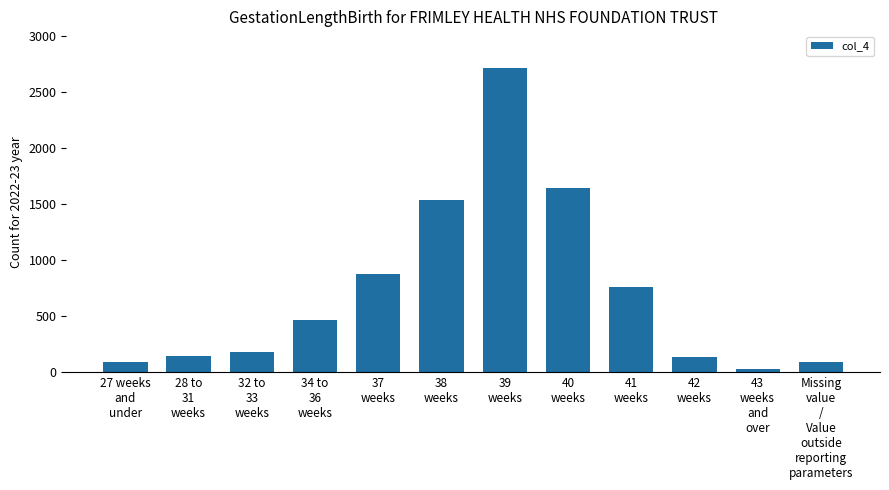

What is the average value?

721